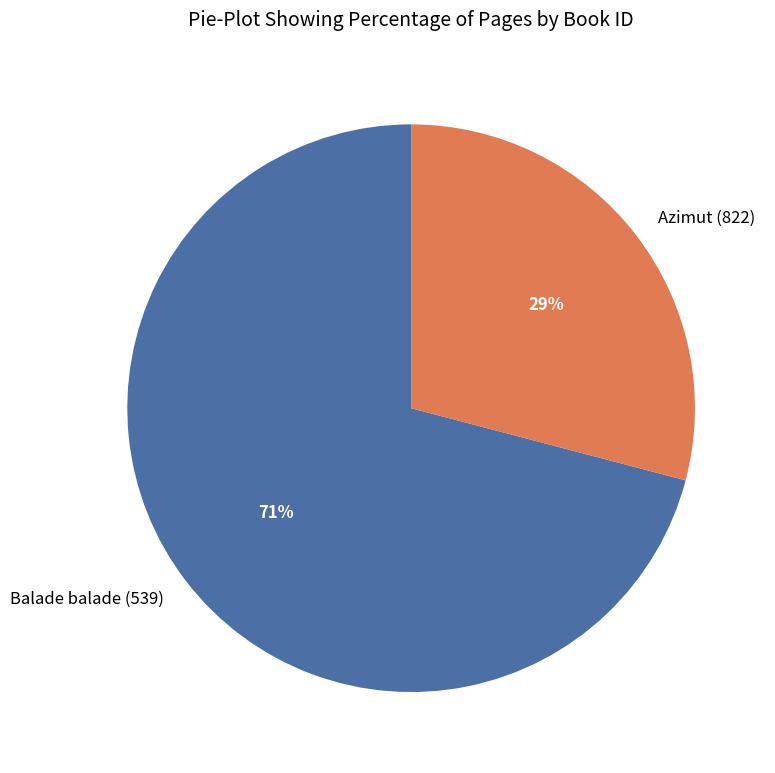

What is the ratio of the value at Azimut (822) to the value at Balade balade (539)?

0.4